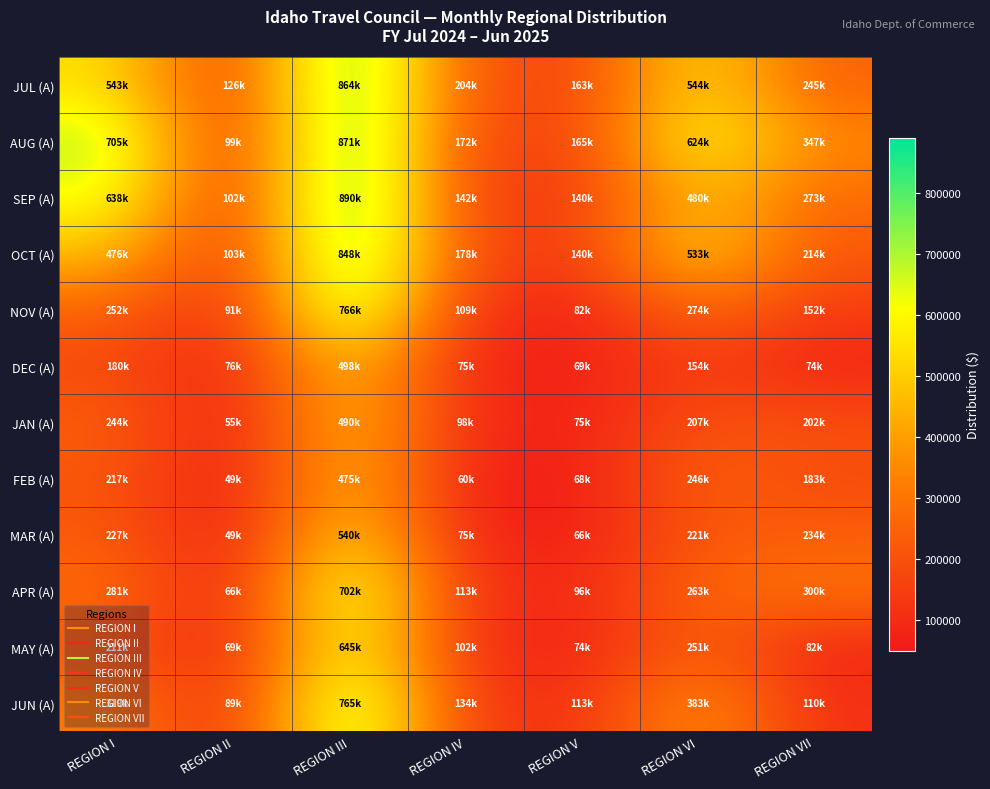

What is the total value across all series at REGION I?

4292518.8